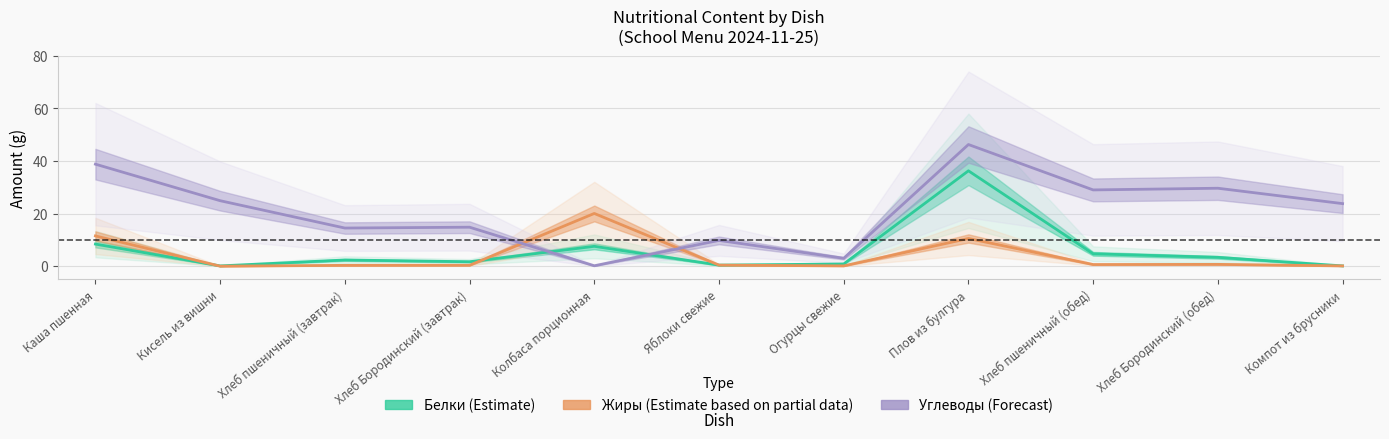

What position from the left is Колбаса порционная?

5